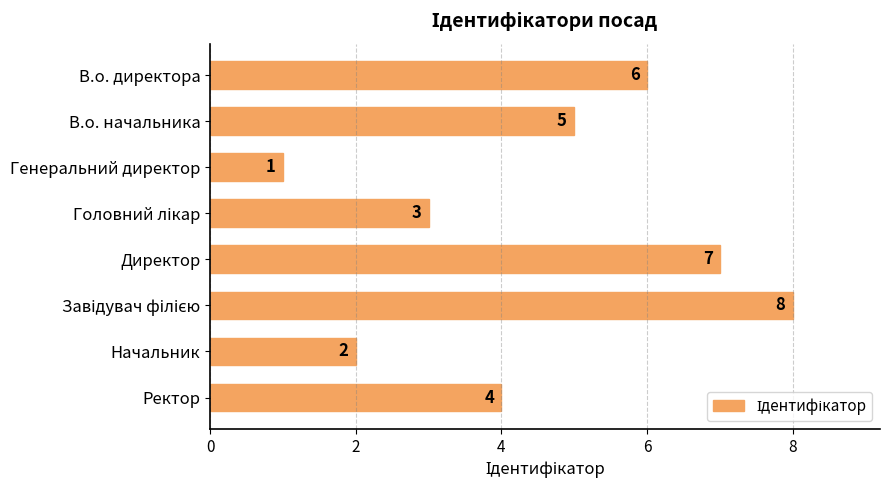

Is it true that the value at В.о. начальника is 1?

False